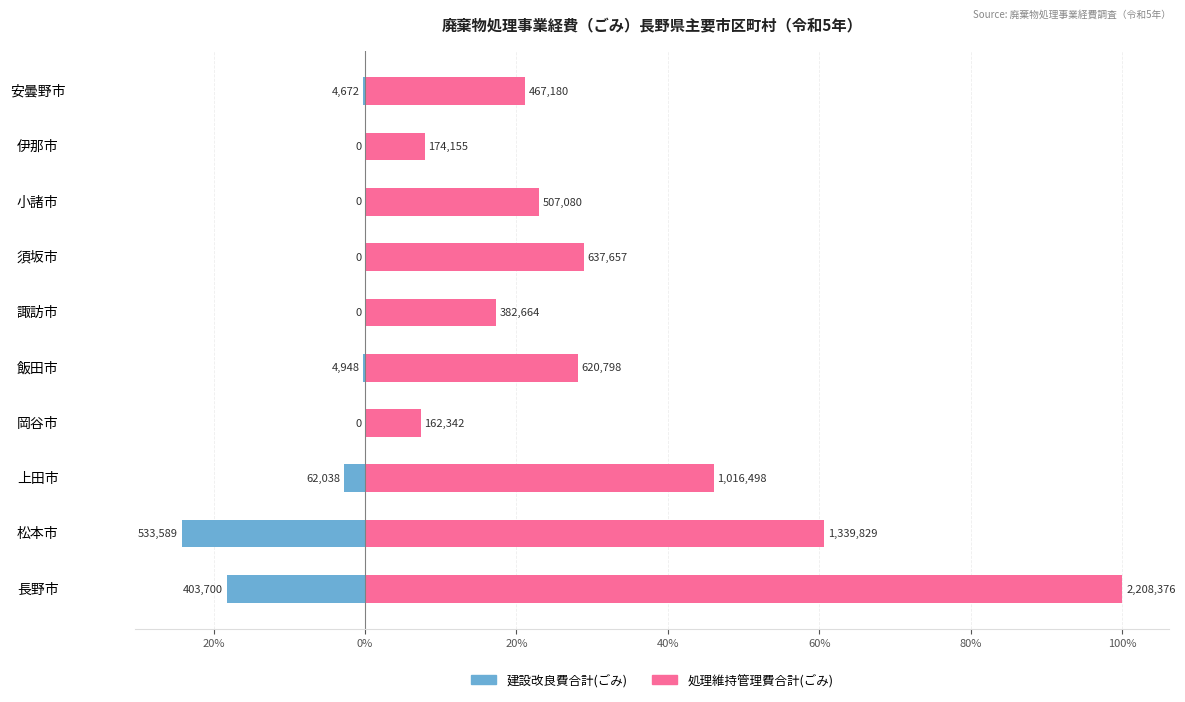

What are all the series names shown in the legend?

建設改良費合計(ごみ), 処理維持管理費合計(ごみ)